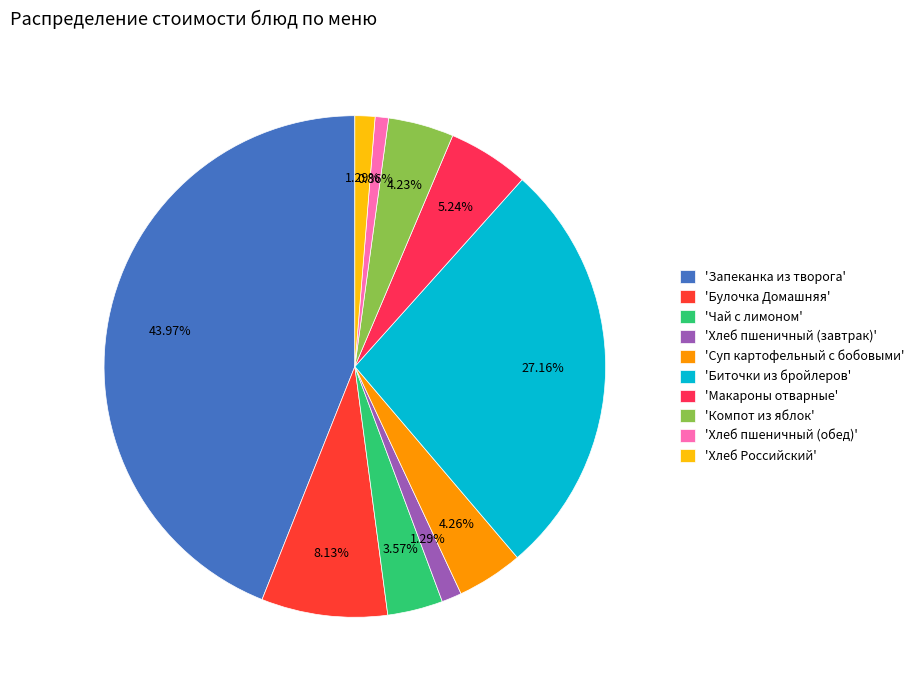

Which slice is the smallest?

Хлеб пшеничный (обед)